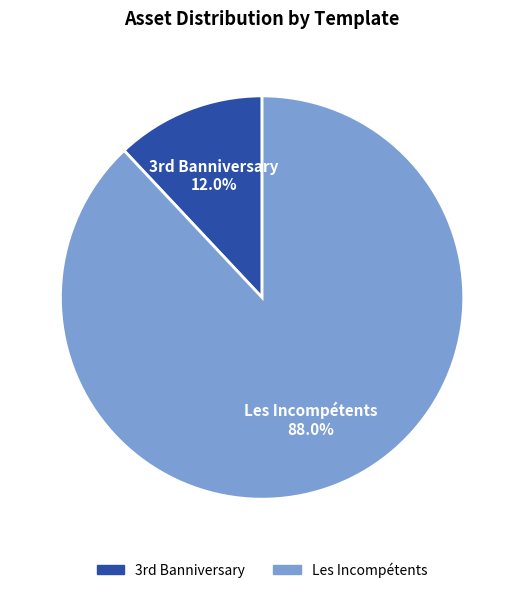

To the nearest percent, what is the average slice percentage?

50%